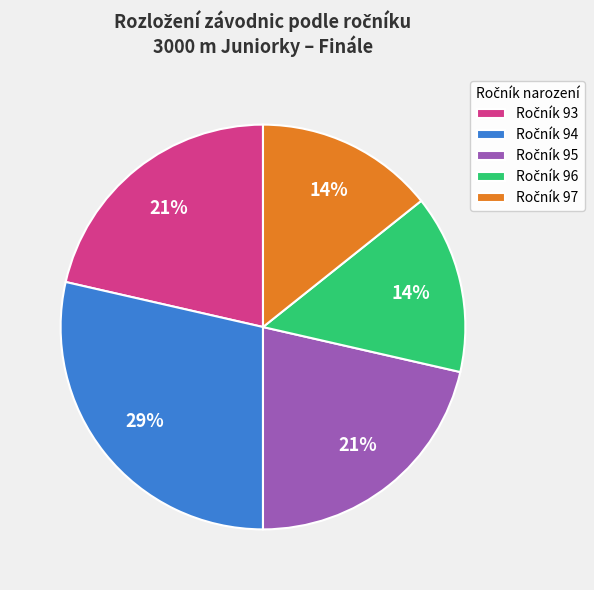

Is there any slice that represents more than half of the pie?

No